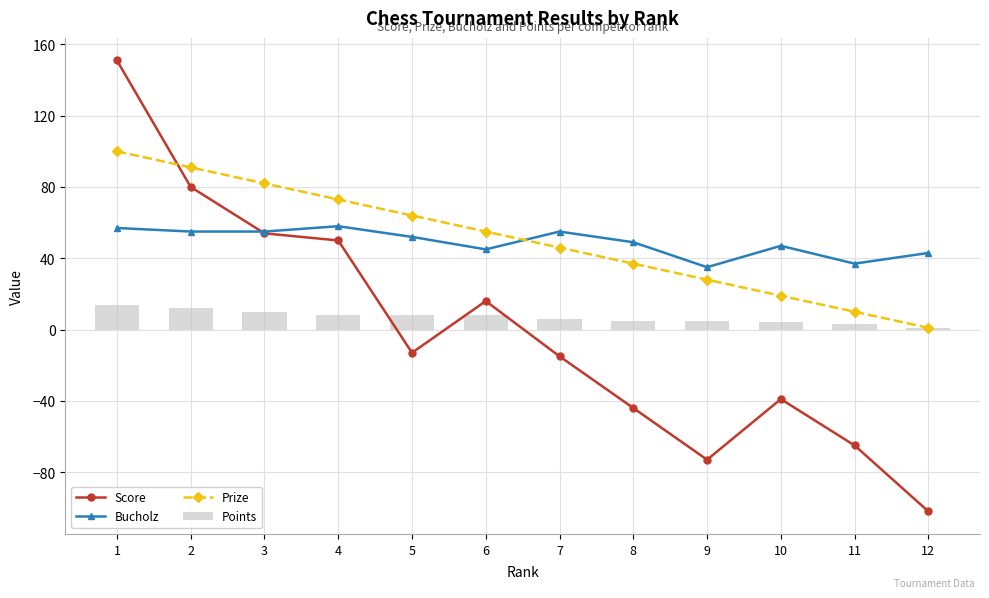

At which category is the sum across all series the highest?

1